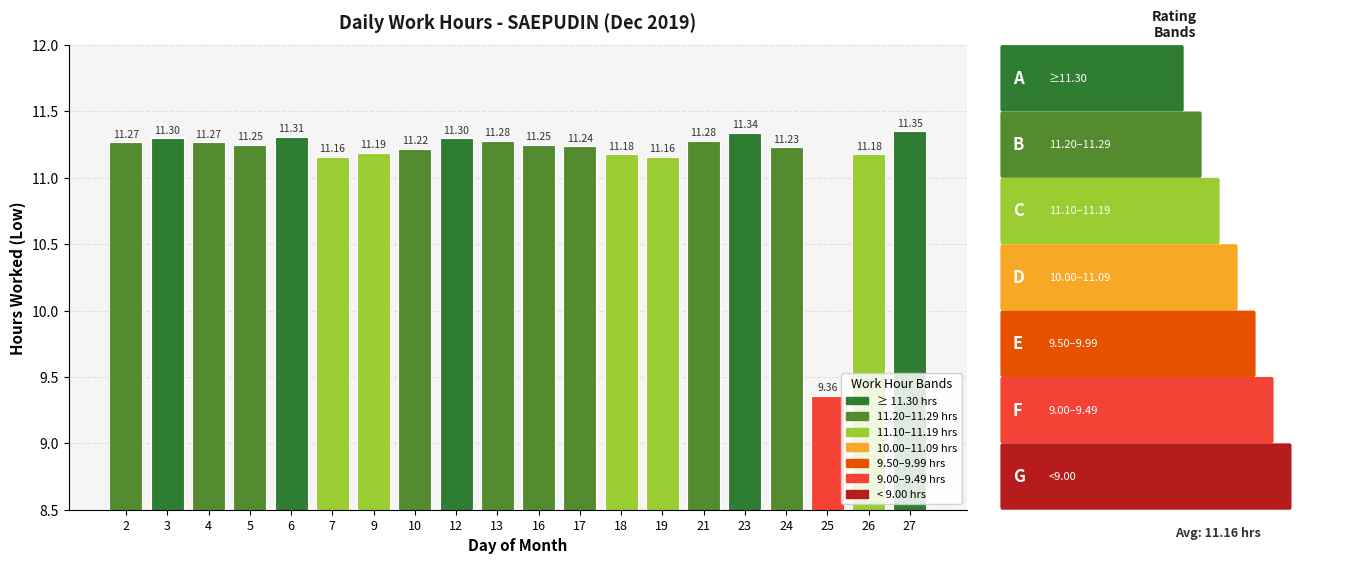

How many values exceed 11?

19